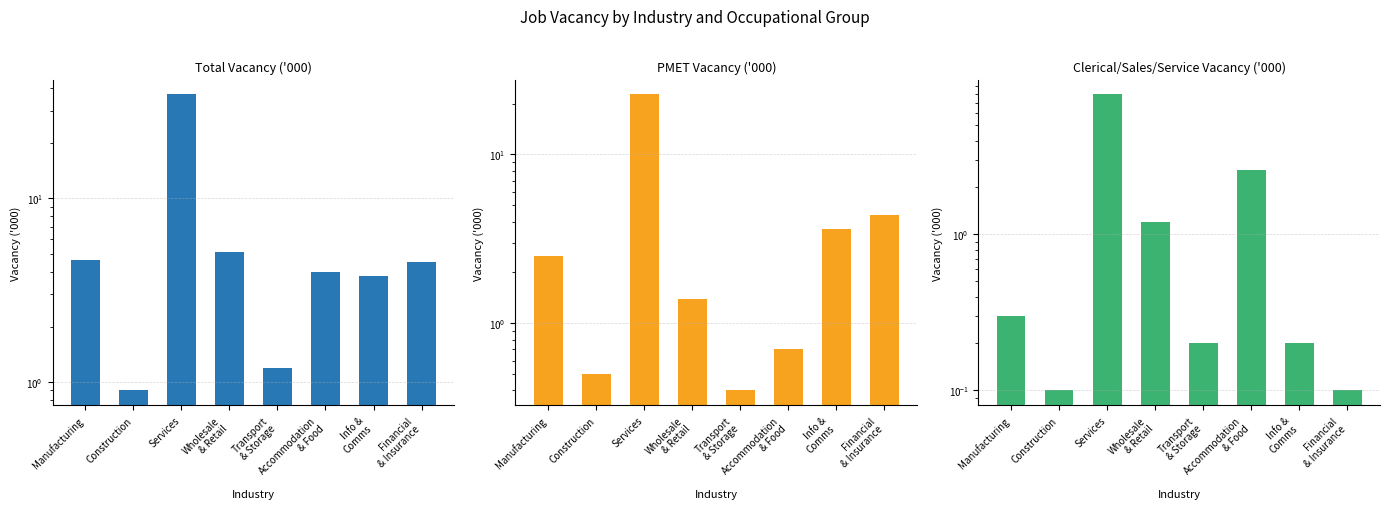

What is the difference between the maximum and minimum values in the Total Vacancy ('000) series?

36.0